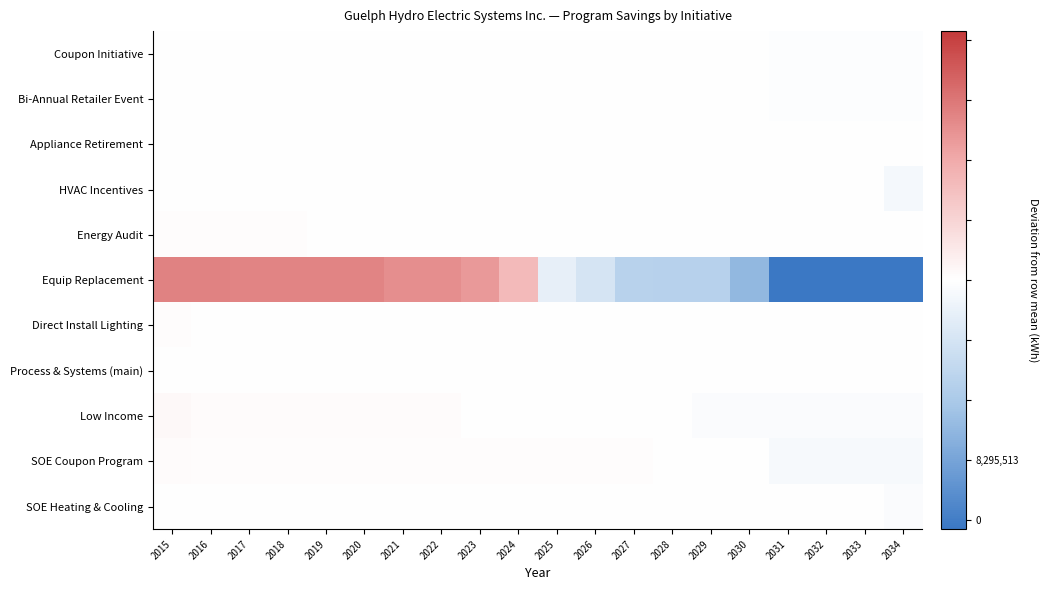

Reading right to left, transcribe all the data shown in this chart.

Coupon Initiative: 2034=-105972.6	2033=-105972.6	2032=-105972.6	2031=-105972.6	2030=12629.4	2029=12712.4	2028=12712.4	2027=13235.4	2026=13235.4	2025=14274.4	2024=34263.4	2023=34263.4	2022=34263.4	2021=34312.4	2020=34312.4	2019=34312.4	2018=34312.4	2017=34312.4	2016=34312.4	2015=36427.4
Bi-Annual Retailer Event: 2034=-109307.5	2033=-109307.5	2032=-109307.5	2031=-109307.5	2030=-21286.5	2029=-21278.5	2028=-21278.5	2027=-21215.5	2026=-21215.5	2025=15314.5	2024=51725.5	2023=51725.5	2022=51725.5	2021=51736.5	2020=51736.5	2019=51736.5	2018=51736.5	2017=51736.5	2016=51736.5	2015=62595.5
Appliance Retirement: 2034=-10664.7	2033=-10664.7	2032=-10664.7	2031=-10664.7	2030=-10664.7	2029=-10664.7	2028=-10664.7	2027=-10664.7	2026=-10664.7	2025=-10664.7	2024=-10664.7	2023=-10664.7	2022=-10664.7	2021=-10664.7	2020=-10664.7	2019=15381.3	2018=35991.3	2017=36199.3	2016=36199.3	2015=36199.3
HVAC Incentives: 2034=-488625.5	2033=689.5	2032=27107.5	2031=27107.5	2030=27107.5	2029=27107.5	2028=27107.5	2027=27107.5	2026=27107.5	2025=27107.5	2024=27107.5	2023=27107.5	2022=27107.5	2021=27107.5	2020=27107.5	2019=27107.5	2018=27107.5	2017=27107.5	2016=27107.5	2015=27107.5
Energy Audit: 2034=-28508.2	2033=-28508.2	2032=-28508.2	2031=-28508.2	2030=-28508.2	2029=-28508.2	2028=-28508.2	2027=-28508.2	2026=-28508.2	2025=-28508.2	2024=-28508.2	2023=-28508.2	2022=-28508.2	2021=-28508.2	2020=-28508.2	2019=-28508.2	2018=114032.8	2017=114032.8	2016=114032.8	2015=114032.8
Equip Replacement: 2034=-8295512.7	2033=-8295512.7	2032=-8295512.7	2031=-8295512.7	2030=-4929362.7	2029=-3383592.7	2028=-3383592.7	2027=-3337692.7	2026=-1977899.7	2025=-1115748.7	2024=3269098.3	2023=4710729.3	2022=5101867.3	2021=5101867.3	2020=5506213.3	2019=5506213.3	2018=5506213.3	2017=5506213.3	2016=5550762.3	2015=5550762.3
Direct Install Lighting: 2034=-37117.2	2033=-37117.2	2032=-37117.2	2031=-37117.2	2030=-37117.2	2029=-37117.2	2028=-37117.2	2027=-37117.2	2026=-13416.2	2025=19024.8	2024=20763.8	2023=20763.8	2022=20763.8	2021=20763.8	2020=20763.8	2019=20763.8	2018=20763.8	2017=20763.8	2016=60239.8	2015=64977.8
Process & Systems (main): 2034=0.0	2033=0.0	2032=0.0	2031=0.0	2030=0.0	2029=0.0	2028=0.0	2027=0.0	2026=0.0	2025=0.0	2024=0.0	2023=0.0	2022=0.0	2021=0.0	2020=0.0	2019=0.0	2018=0.0	2017=0.0	2016=0.0	2015=0.0
Low Income: 2034=-212450.4	2033=-212450.4	2032=-212450.4	2031=-212450.4	2030=-212450.4	2029=-208924.4	2028=-32501.4	2027=-32501.4	2026=-31500.4	2025=-22875.4	2024=-17220.4	2023=-16417.4	2022=150969.6	2021=150969.6	2020=150969.6	2019=150969.6	2018=150969.6	2017=171554.6	2016=192836.6	2015=304952.7
SOE Coupon Program: 2034=-424190.1	2033=-424190.1	2032=-424190.1	2031=-424190.1	2030=62942.9	2029=64650.9	2028=64650.9	2027=80789.9	2026=80789.9	2025=83350.9	2024=125032.9	2023=125032.9	2022=125032.9	2021=125495.9	2020=125495.9	2019=125495.9	2018=125495.9	2017=125495.9	2016=125495.9	2015=131510.9
SOE Heating & Cooling: 2034=-228449.6	2033=6215.4	2032=12346.4	2031=12346.4	2030=12346.4	2029=12346.4	2028=12346.4	2027=12346.4	2026=12346.4	2025=12346.4	2024=12346.4	2023=12346.4	2022=12346.4	2021=12346.4	2020=12346.4	2019=12346.4	2018=12346.4	2017=12346.4	2016=12346.4	2015=12346.4